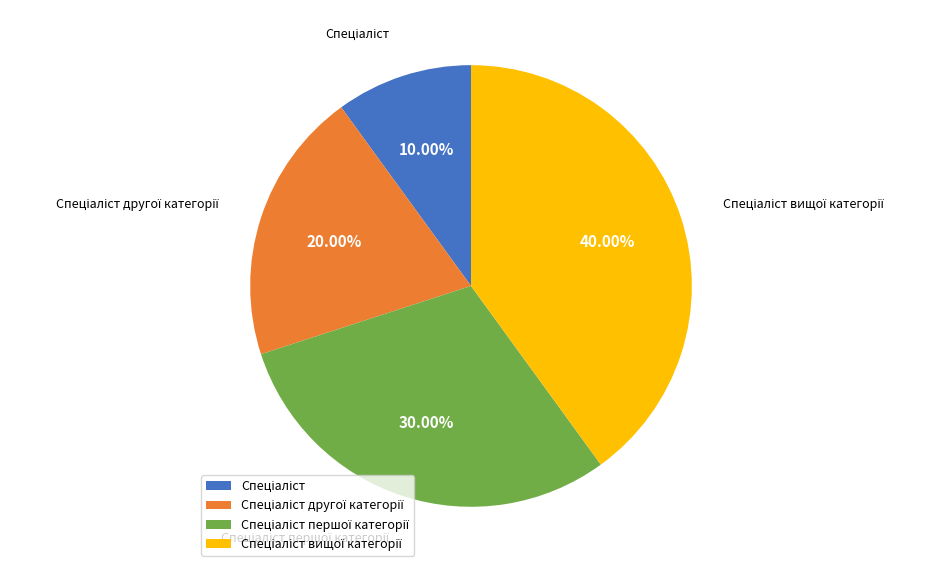

Does any single category account for the majority?

No